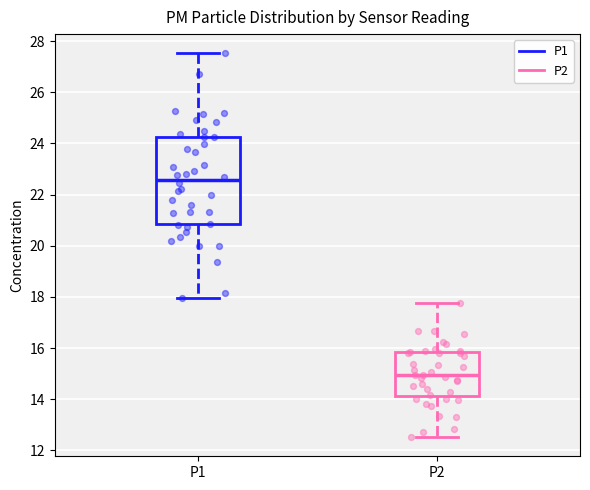

Reading left to right, read every box against the y-axis: the position of its median line, the range the box covers, and the ends of its whiskers. The values are not printed on the chart, so give them approximately, as read against the axis.

P1: median 22.6, box 20.8 to 24.2, whiskers 18.0 to 27.6
P2: median 15.0, box 14.2 to 15.8, whiskers 12.6 to 17.8